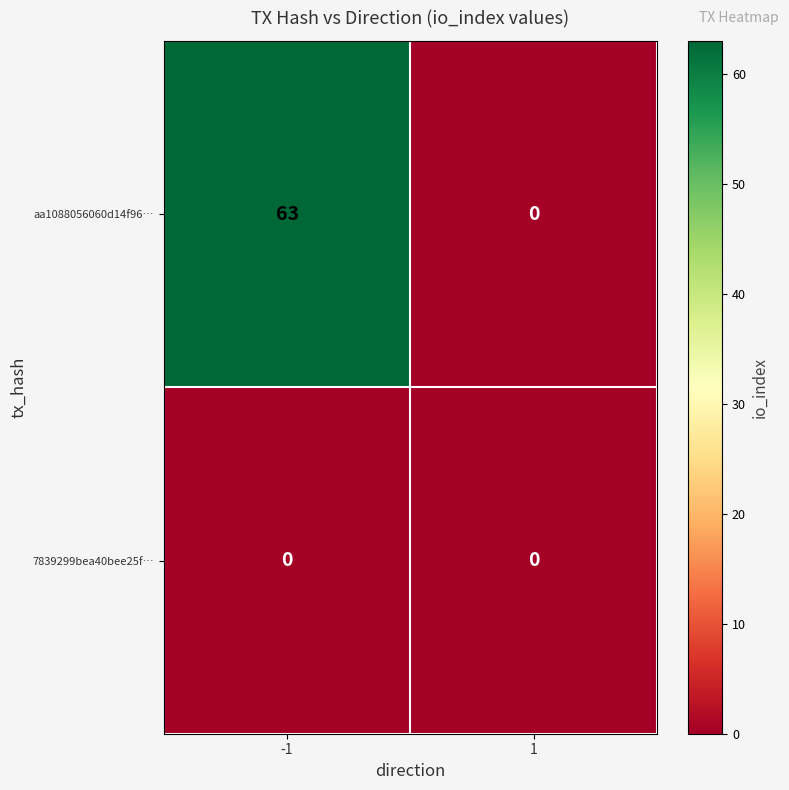

What is the greatest value displayed?

63